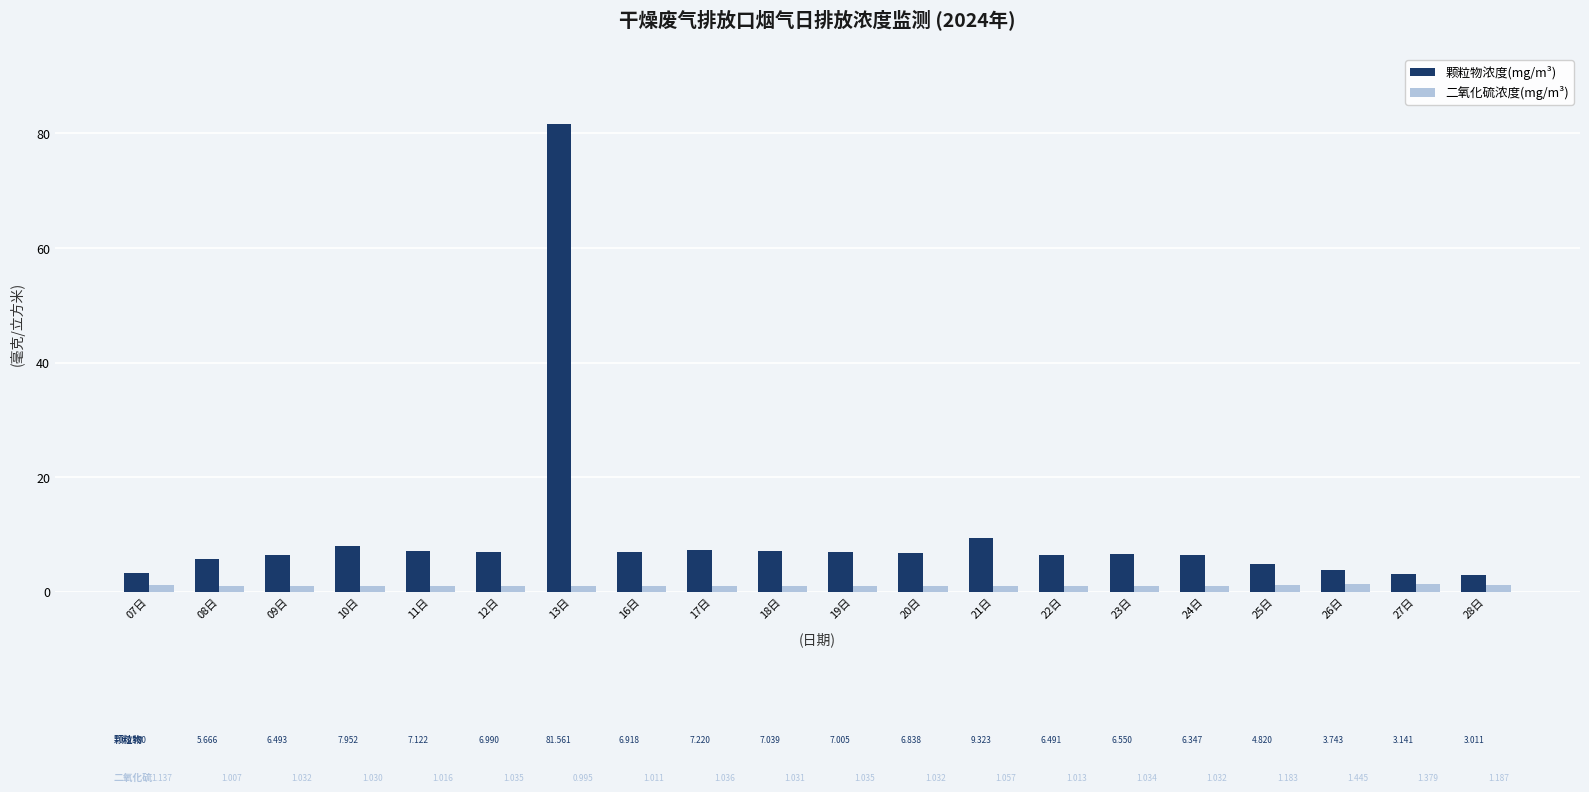

Which series has the largest total across all categories?

颗粒物浓度(mg/m³)